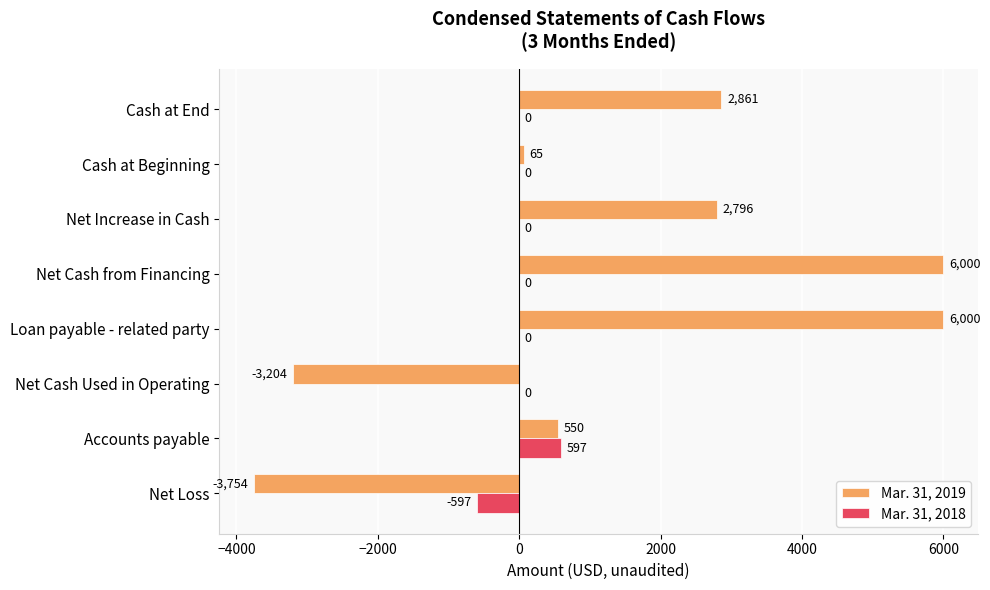

What is the sum of the Mar. 31, 2019 values at Accounts payable and Net Cash Used in Operating?

-2654